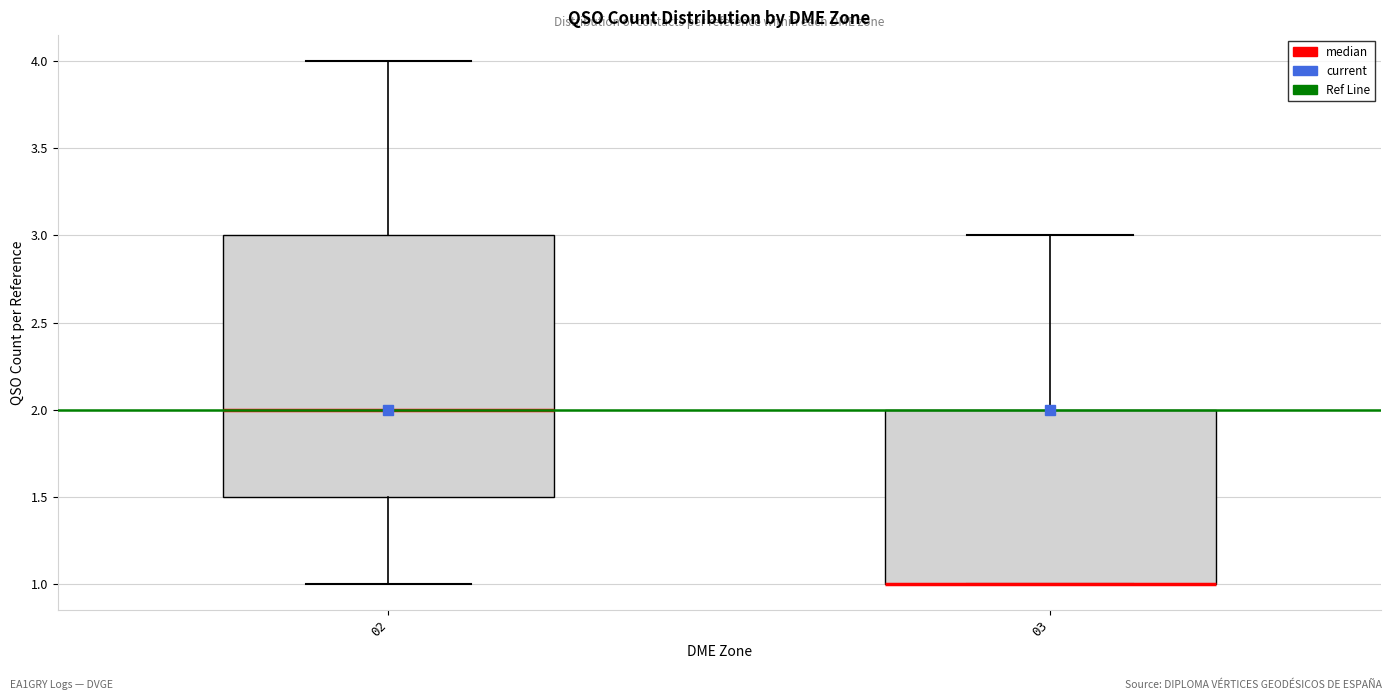

Where does the upper whisker of the box at x = 03 end on the y-axis? The values are not printed on the chart, so give them approximately, as read against the axis.

3.0